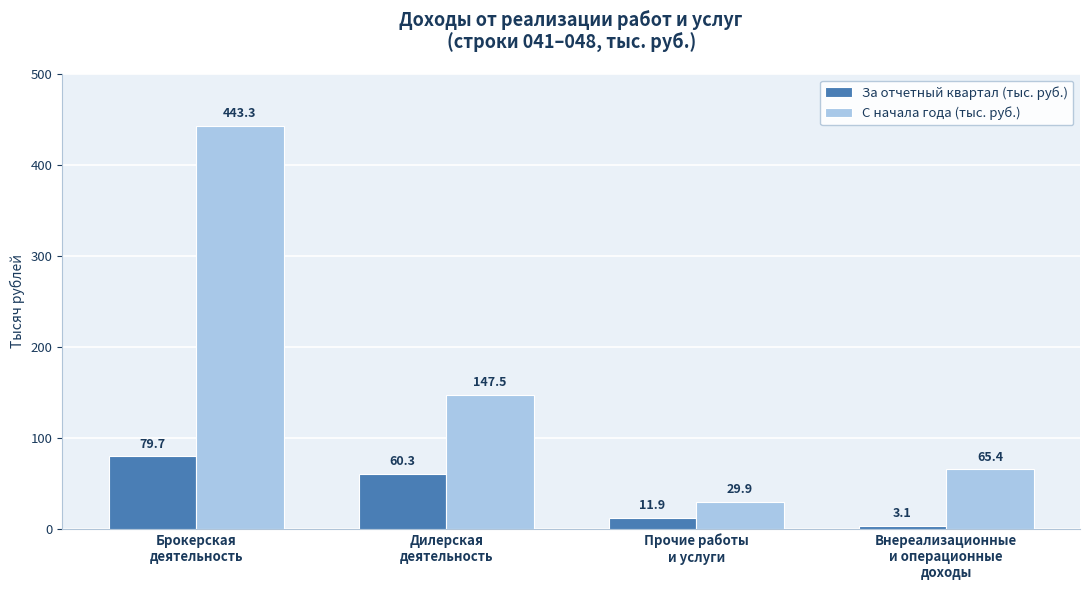

At Брокерская
деятельность, list the series in order from smallest to largest.

За отчетный квартал (тыс. руб.), С начала года (тыс. руб.)